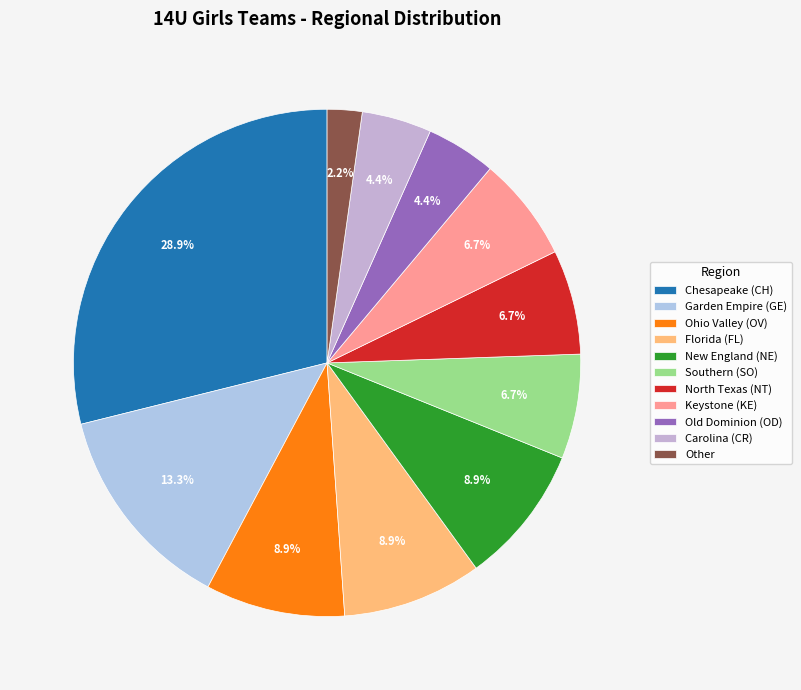

Approximately how many times larger is the value at Old Dominion (OD) compared to Other?

2.0